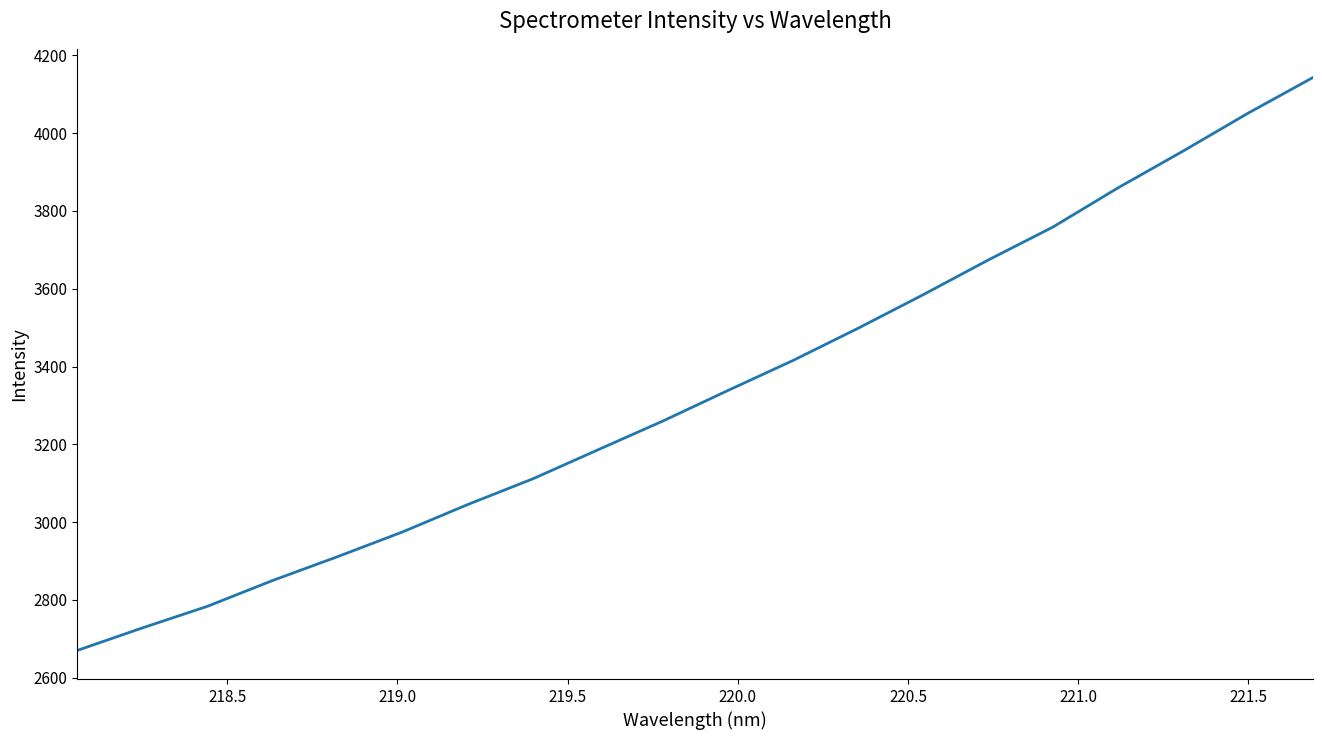

Count the number of data series in this chart.

1